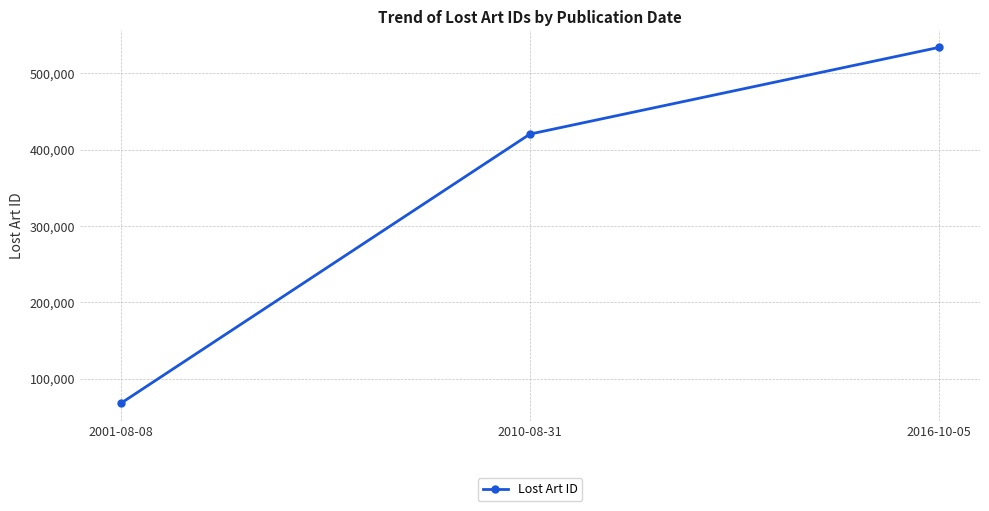

At which label is the value closest to 300807?

2010-08-31